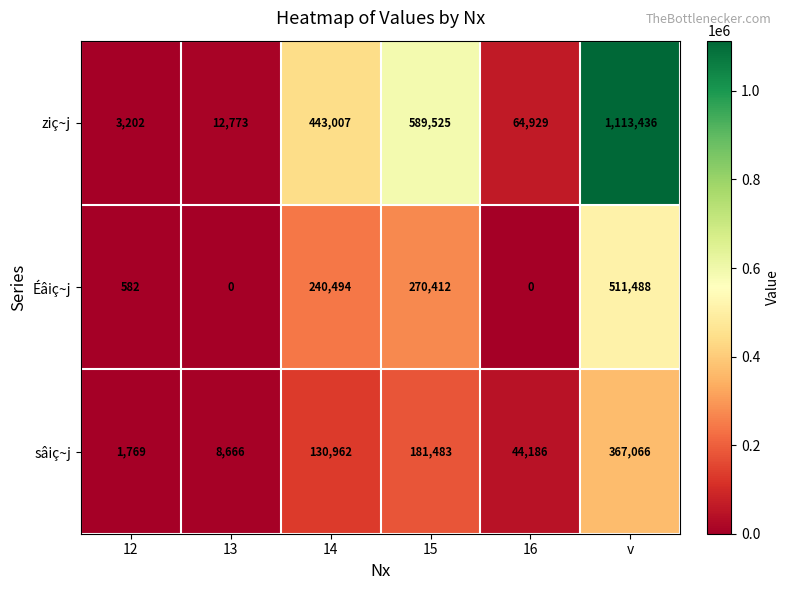

What is the maximum value shown in the chart?

1113436